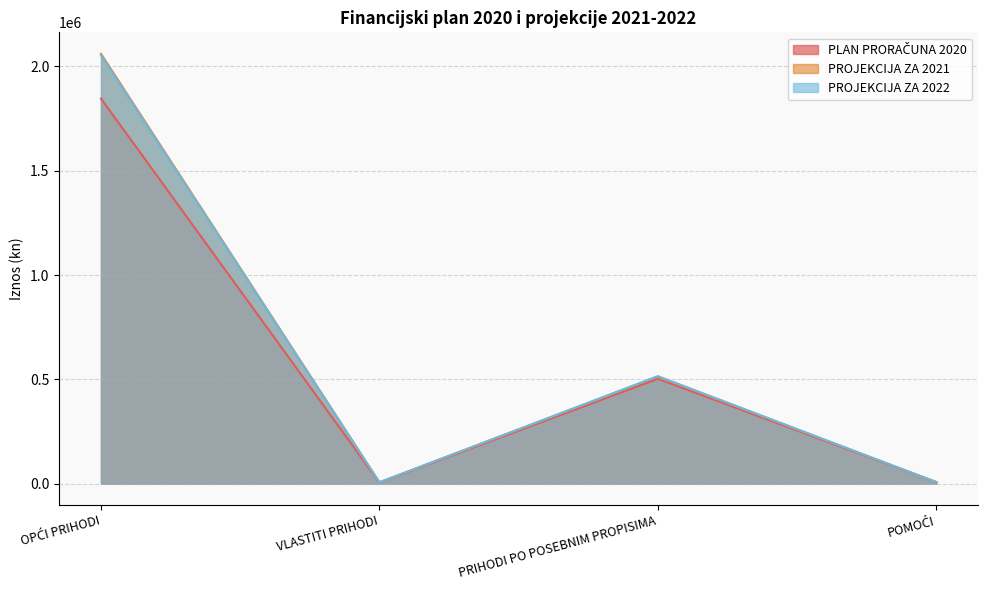

True or false: PROJEKCIJA ZA 2022 has a value of 6000 at VLASTITI PRIHODI.

True